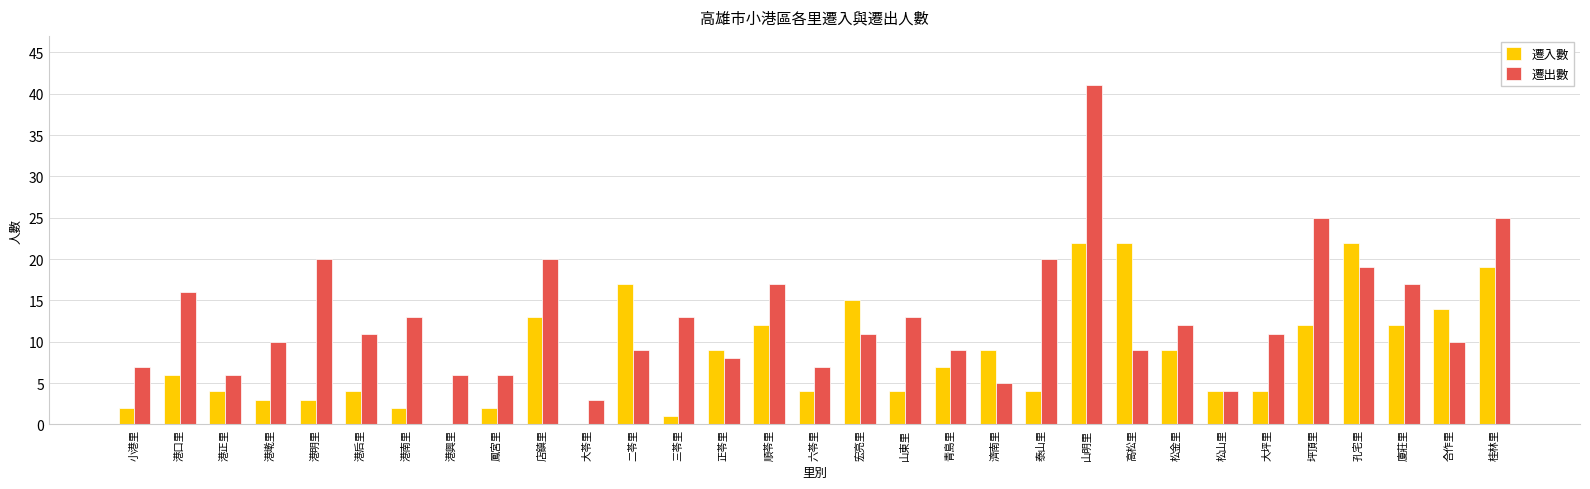

Which series changed the most between 港墘里 and 孔宅里?

遷入數